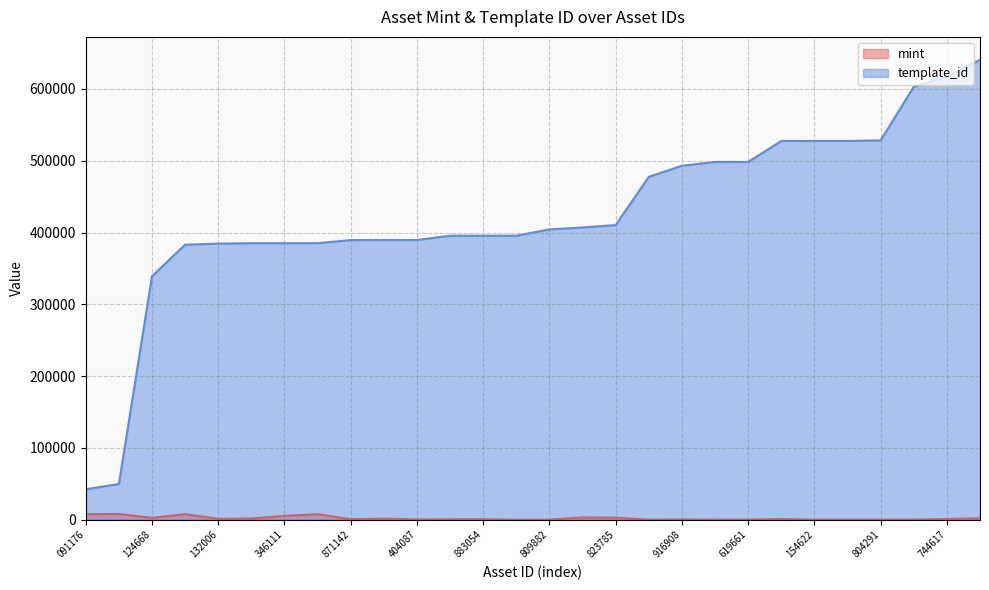

True or false: mint has more than 1 interior local peaks.

True